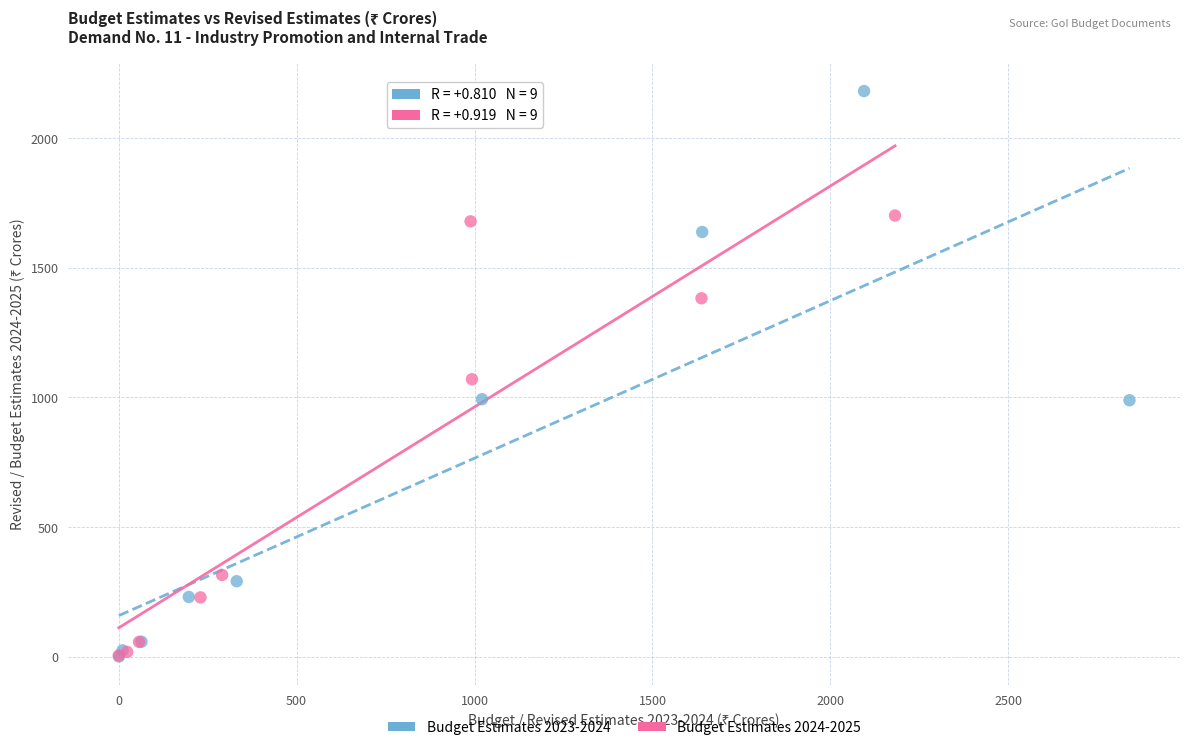

What are all the series names shown in the legend?

Budget Estimates 2023-2024, Budget Estimates 2024-2025